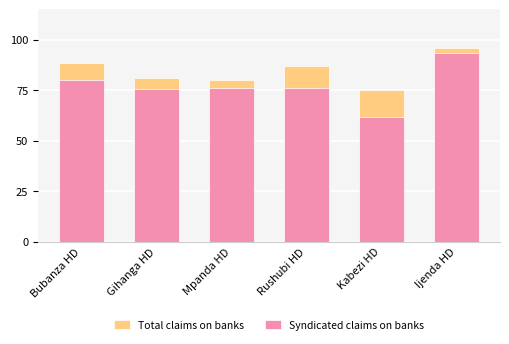

At which label is Total claims on banks closest to 85?

Rushubi HD